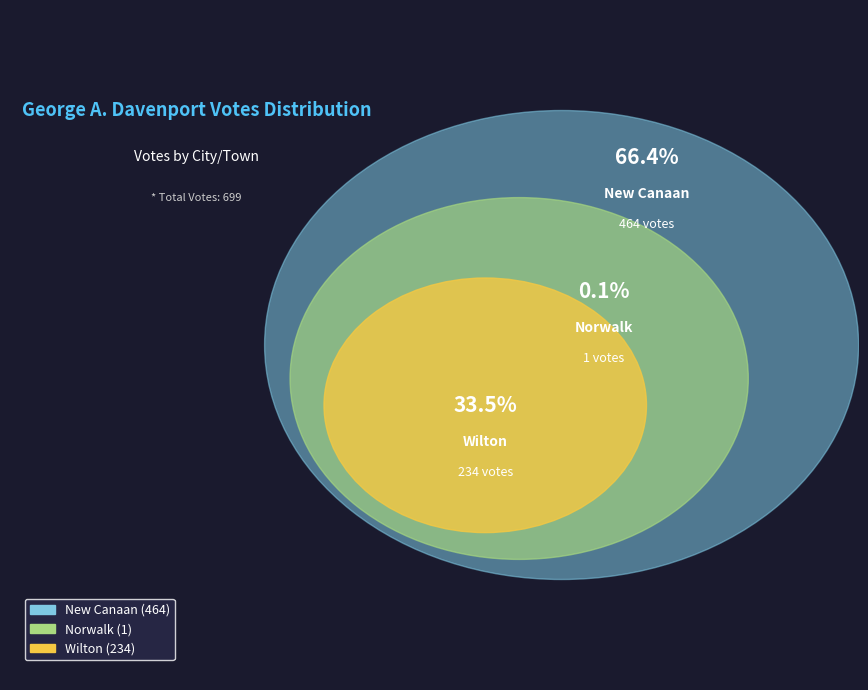

Does any single category account for the majority?

Yes